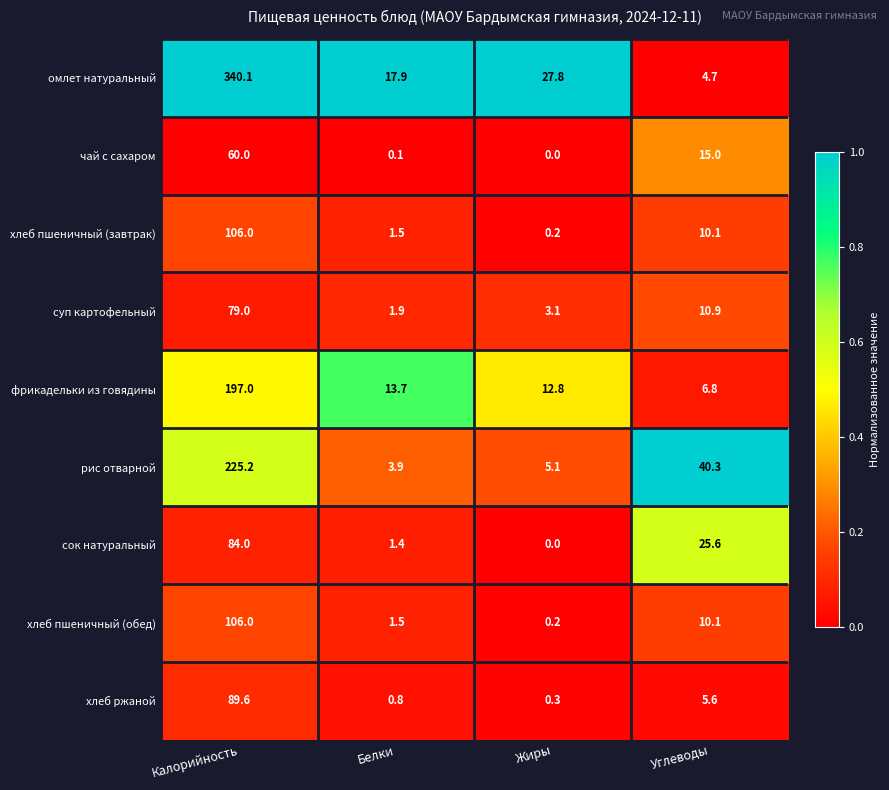

Where does the хлеб пшеничный (завтрак) series first go above 10?

Калорийность